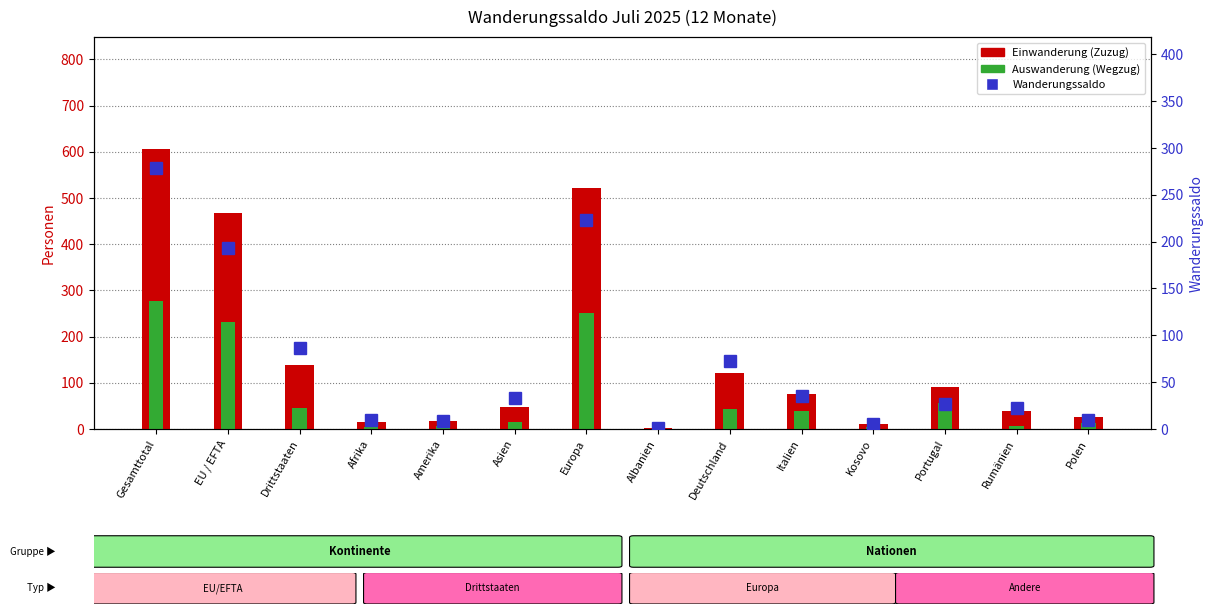

What is the average value of the Wanderungssaldo series?

72